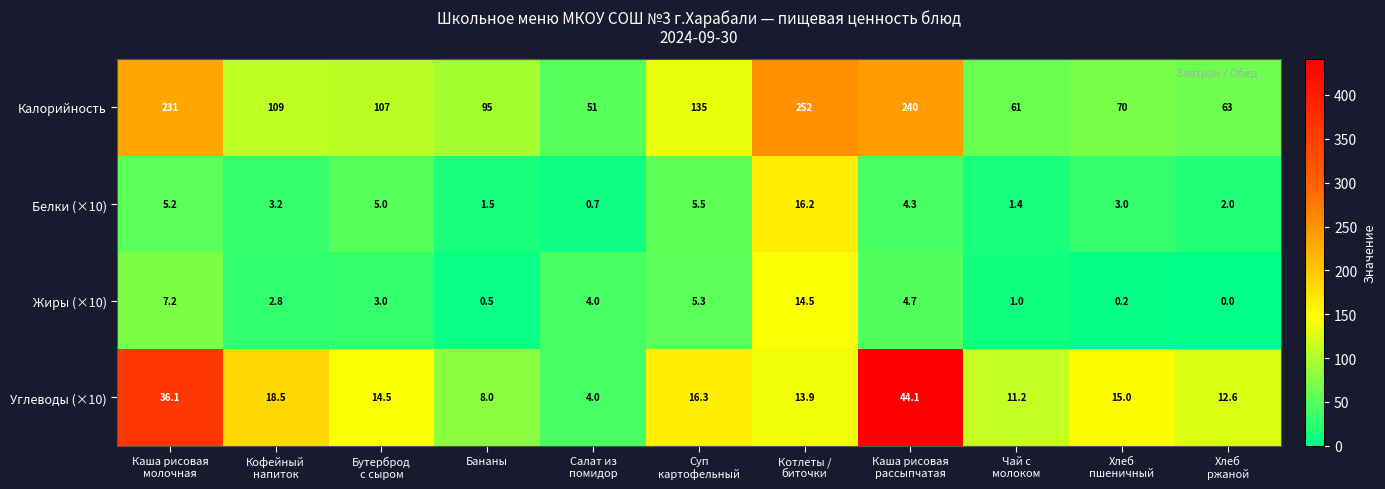

What is the difference between the second highest and minimum values in the Углеводы (×10) series?

32.1